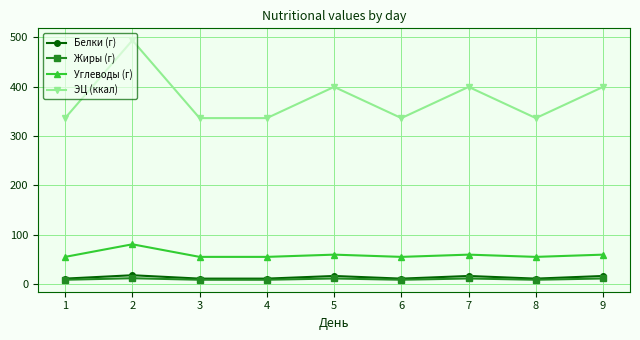

What is the value of the Жиры (г) point at the 6th from the left?

8.3